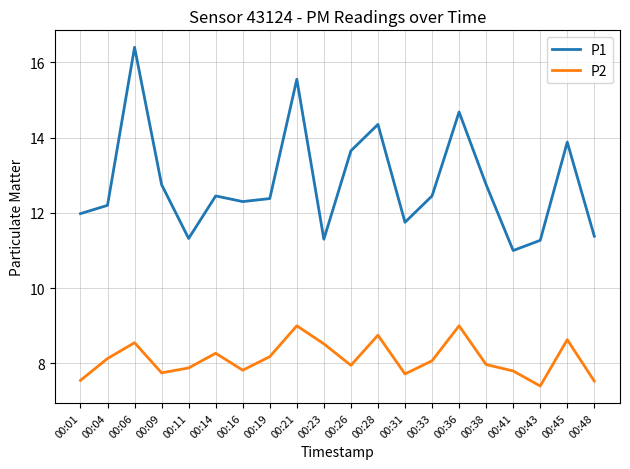

Is it true that P2 equals 7.5 at 00:01?

True